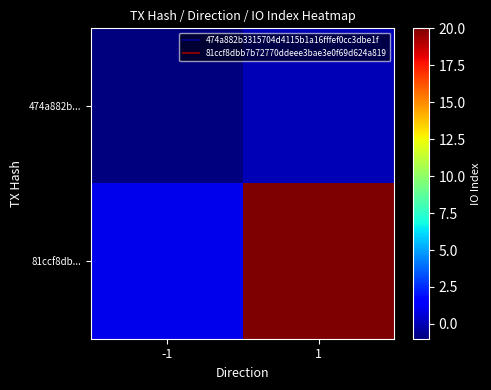

Reading right to left, transcribe all the data shown in this chart.

474a882b...: 1=0	-1=-1
81ccf8db...: 1=20	-1=1